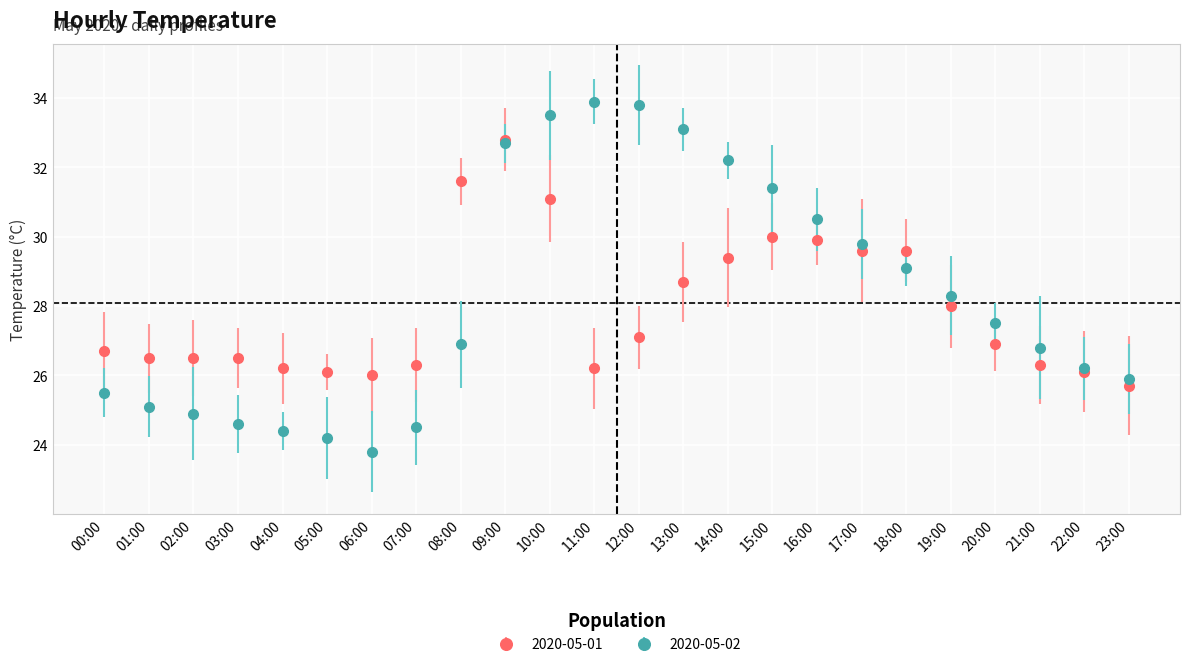

What is the smallest value displayed?

23.8